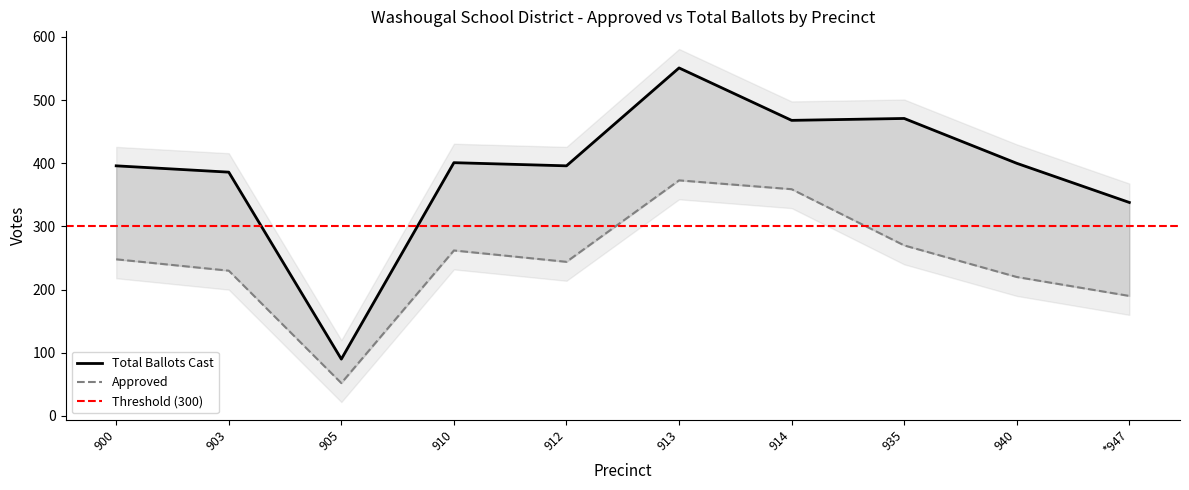

At which category is the sum across all series the highest?

913